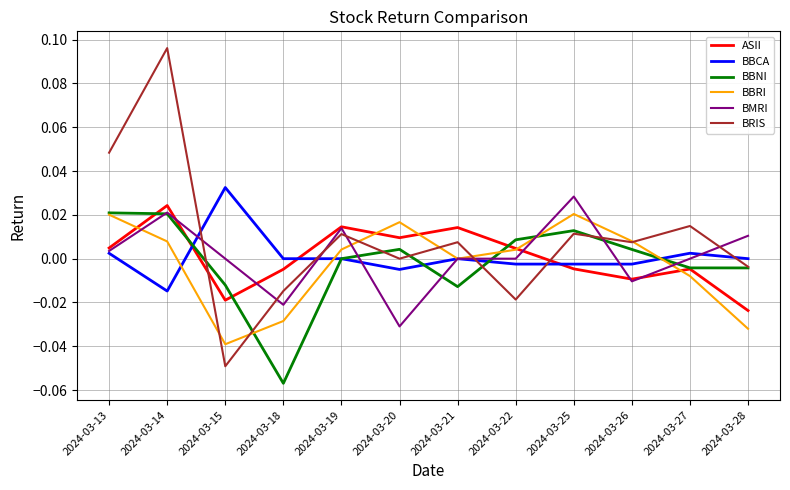

At which category is the sum across all series the highest?

2024-03-14